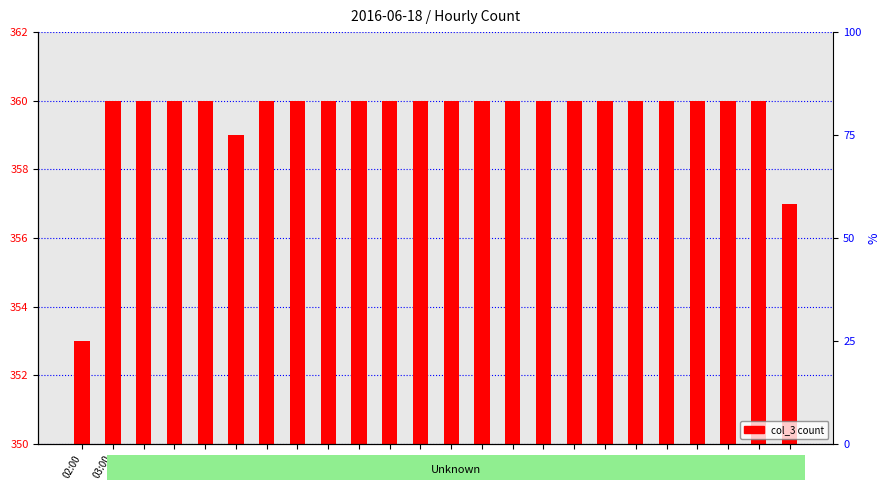

List the labels in order of value, smallest first.

02:00, 01:00, 07:00, 03:00, 04:00, 05:00, 06:00, 08:00, 09:00, 10:00, 11:00, 12:00, 13:00, 14:00, 15:00, 16:00, 17:00, 18:00, 19:00, 20:00, 21:00, 22:00, 23:00, 00:00